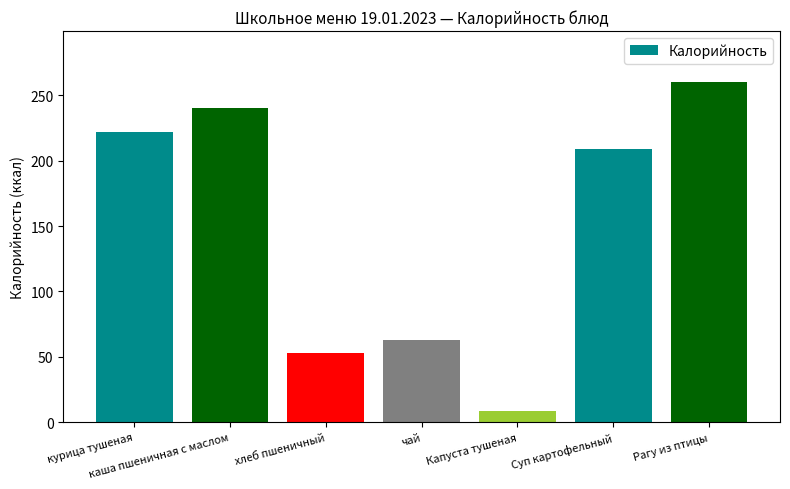

What is the difference between the maximum and minimum values?

251